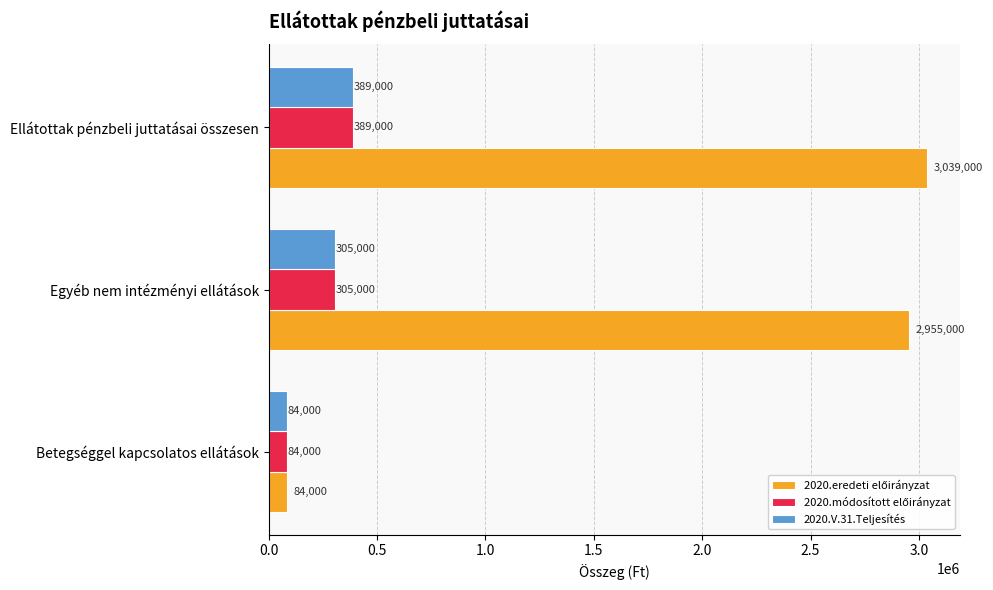

What is the sum of the 2020.V.31.Teljesítés values at Betegséggel kapcsolatos ellátások and Egyéb nem intézményi ellátások?

389000